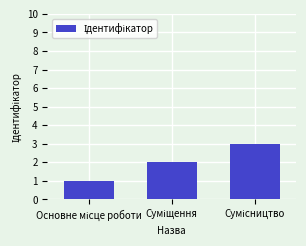

What is the maximum value shown in the chart?

3